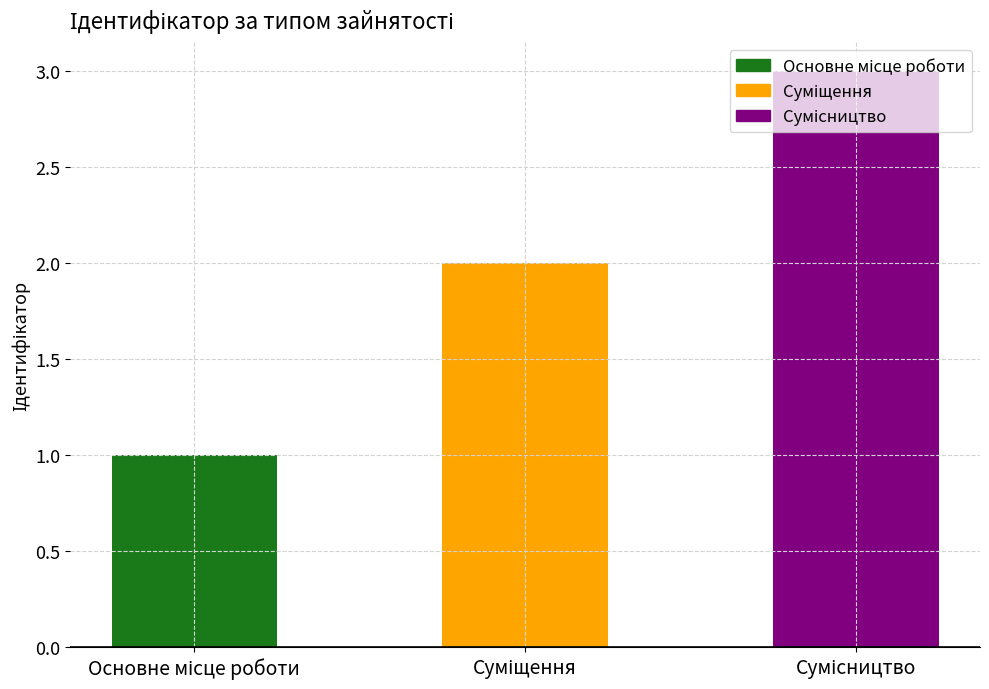

What is the sum of all values?

6